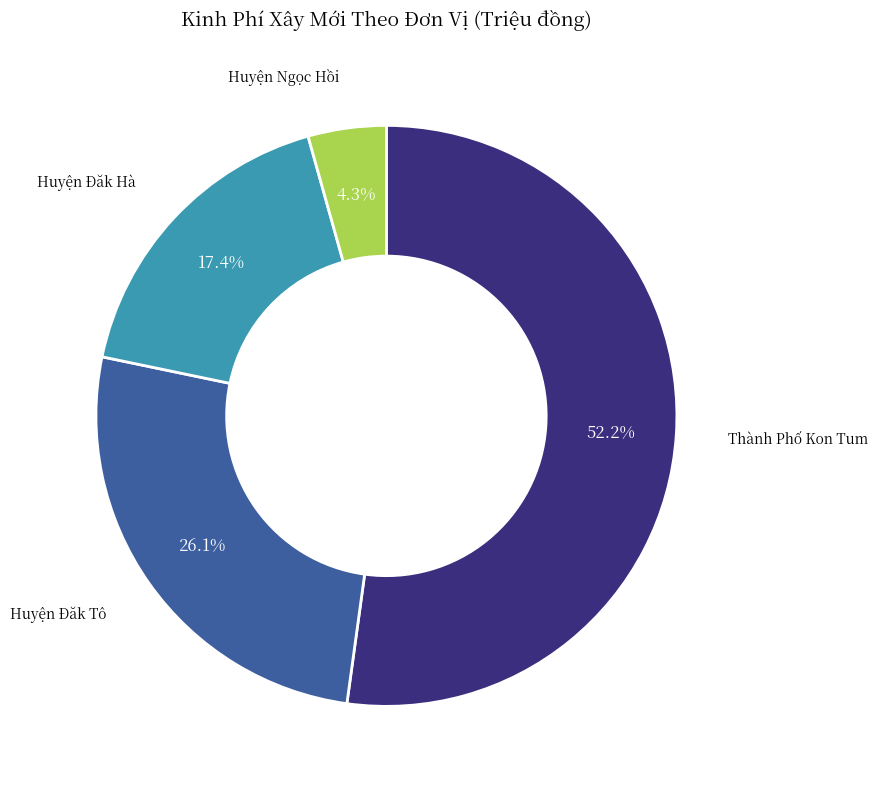

Does any single category account for the majority?

Yes